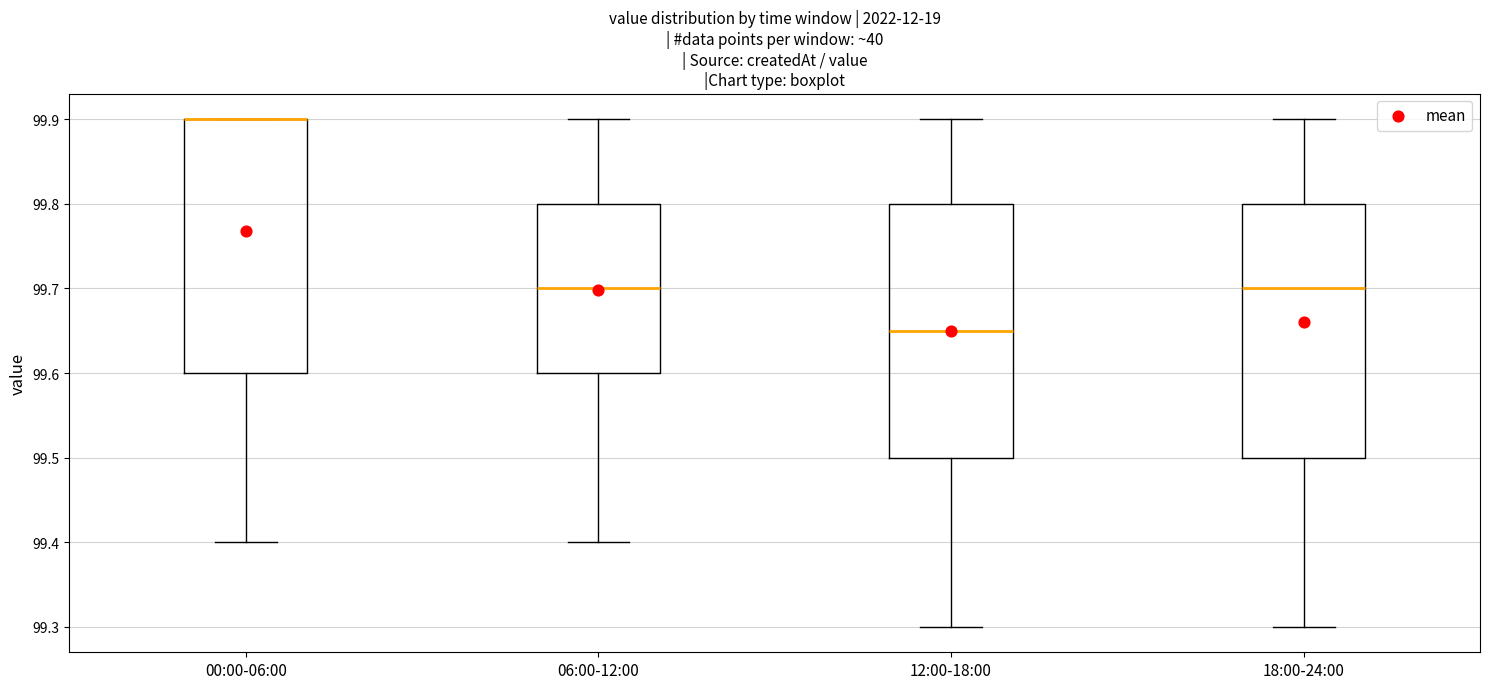

Reading left to right, read every box against the y-axis: the position of its median line, the range the box covers, and the ends of its whiskers. The values are not printed on the chart, so give them approximately, as read against the axis.

00:00-06:00: median 99.90 (drawn on the box's upper edge), box 99.60 to 99.90, whiskers 99.40 to 99.90
06:00-12:00: median 99.70, box 99.60 to 99.80, whiskers 99.40 to 99.90
12:00-18:00: median 99.65, box 99.50 to 99.80, whiskers 99.30 to 99.90
18:00-24:00: median 99.70, box 99.50 to 99.80, whiskers 99.30 to 99.90